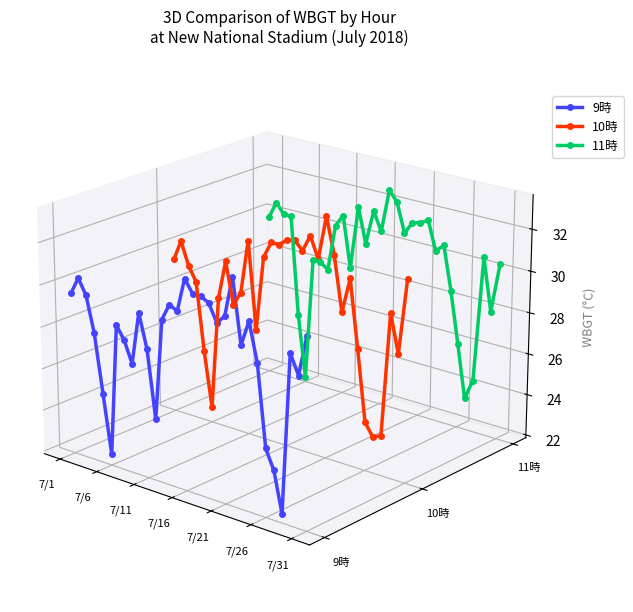

Rank the series by their average value, from lowest to highest.

9時, 10時, 11時